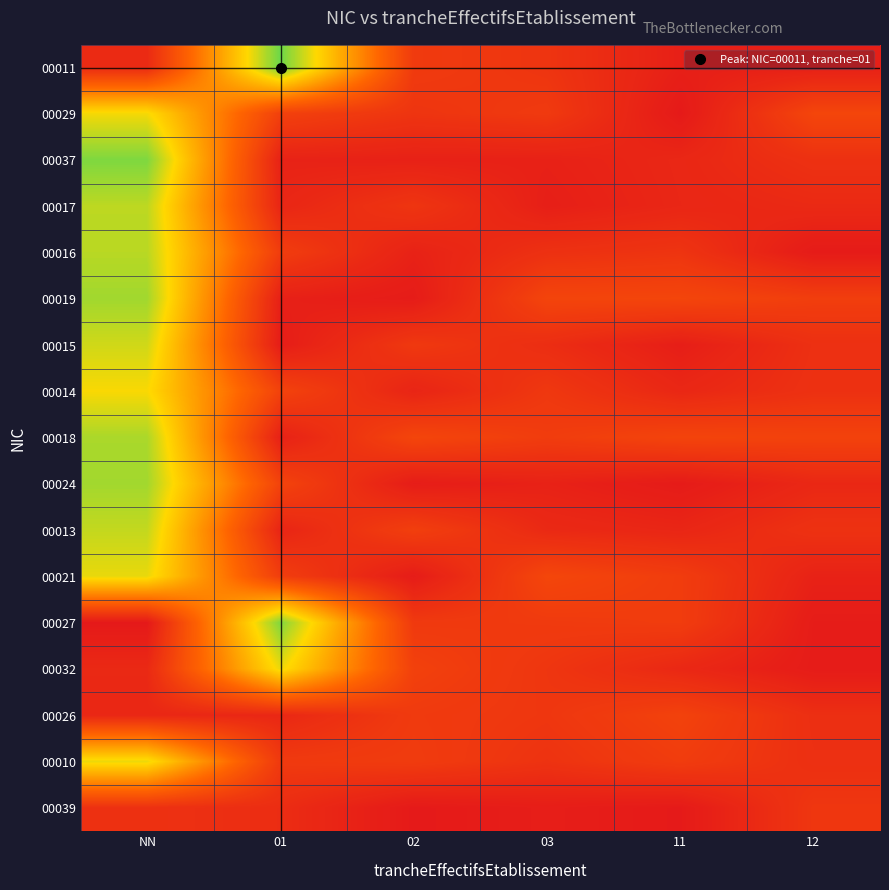

How many distinct data groups are displayed?

17